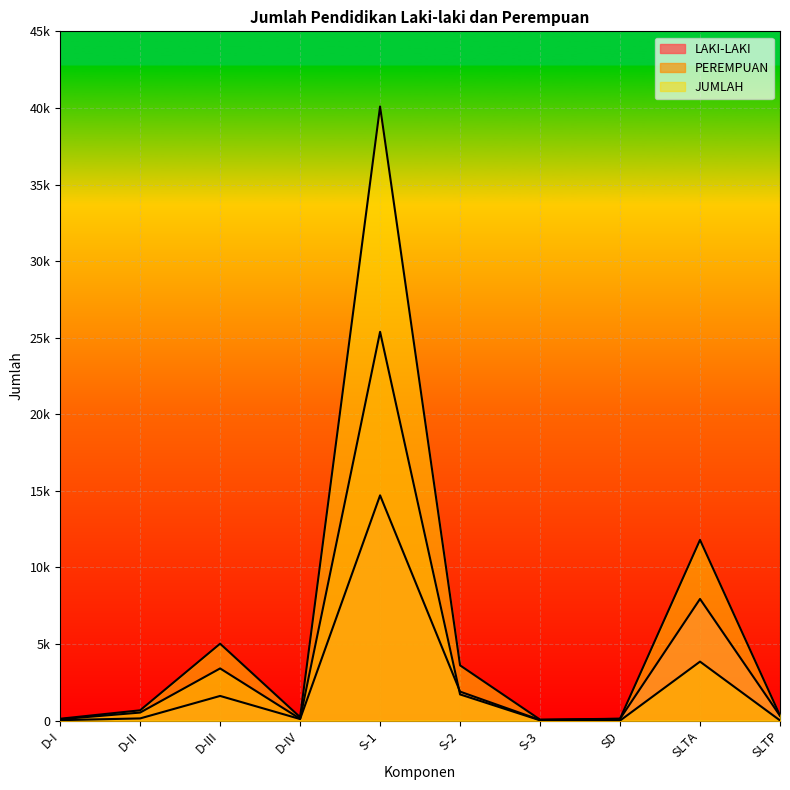

How many lines are shown in the chart?

3